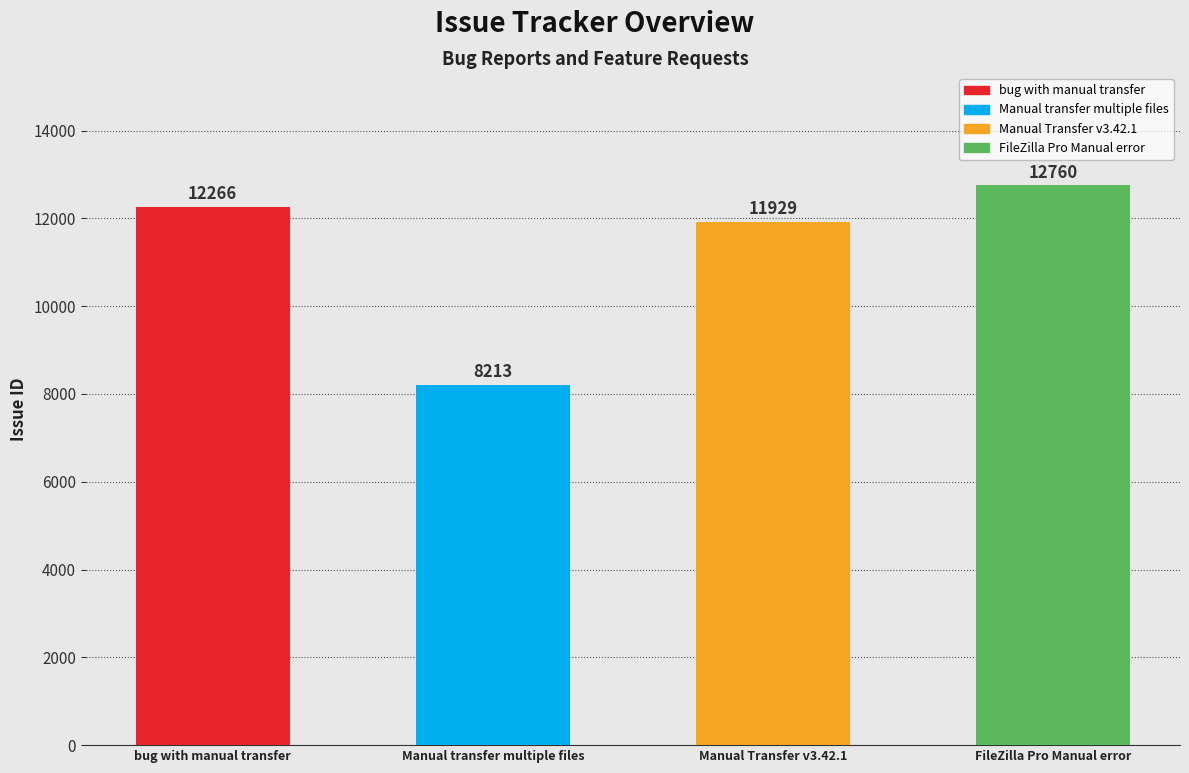

What is the smallest value displayed?

8213